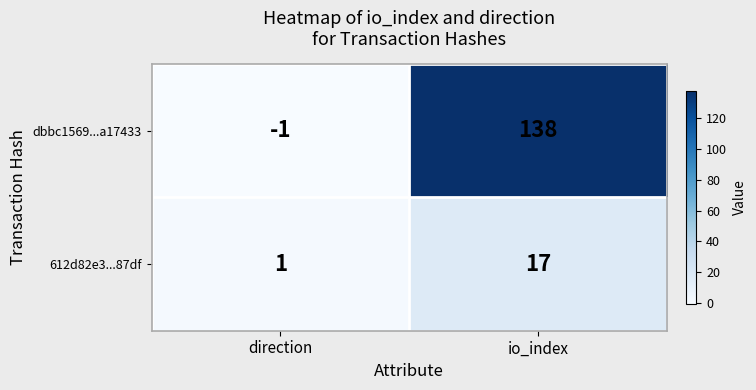

Reading right to left, list all the values displayed in this chart.

dbbc1569...a17433: 138	-1
612d82e3...87df: 17	1